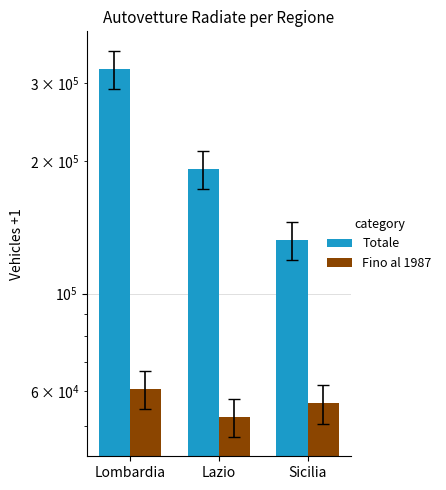

Reading left to right, what are all the values shown in this chart?

Totale: Lombardia=323830	Lazio=191704	Sicilia=132226
Fino al 1987: Lombardia=60800	Lazio=52511	Sicilia=56337